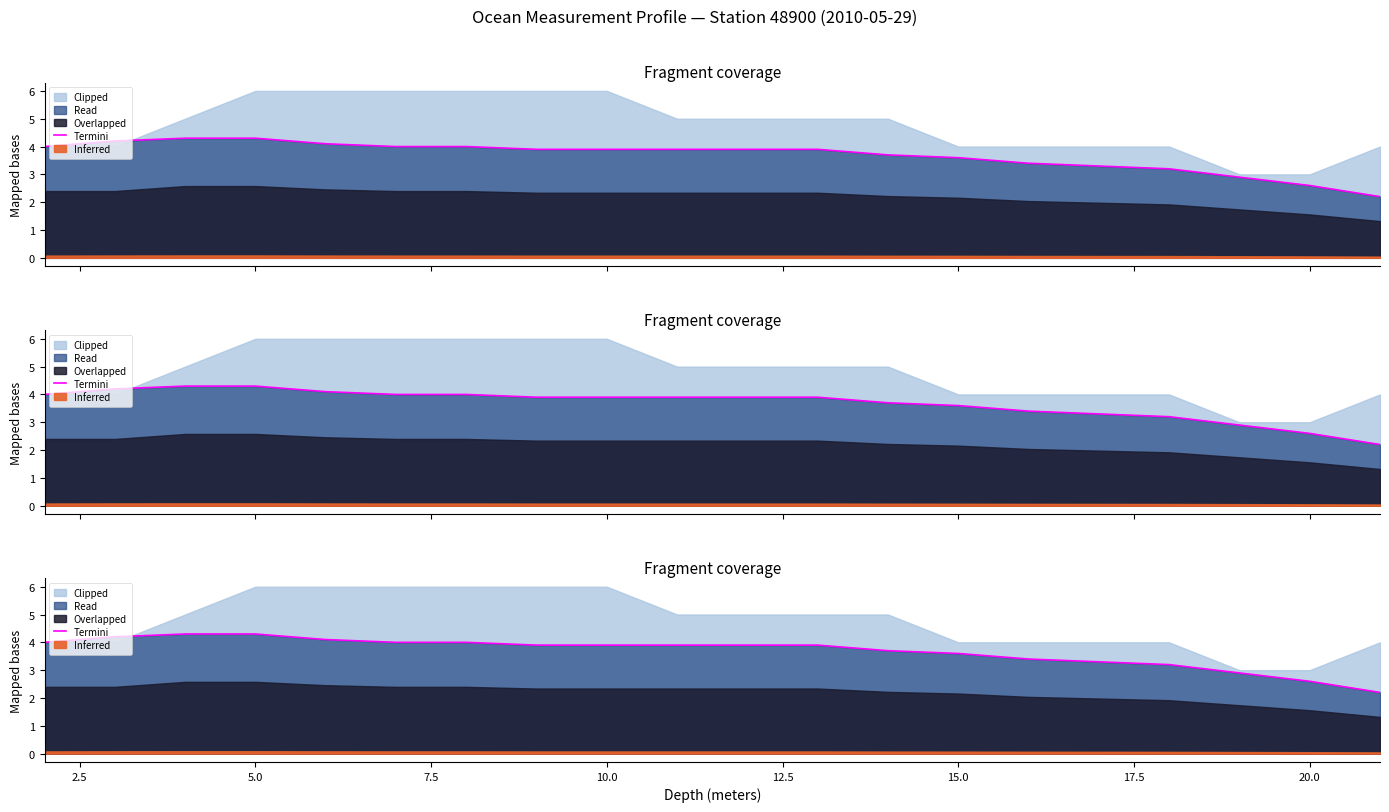

Which has a higher value, 5.0 or 10.0?

5.0